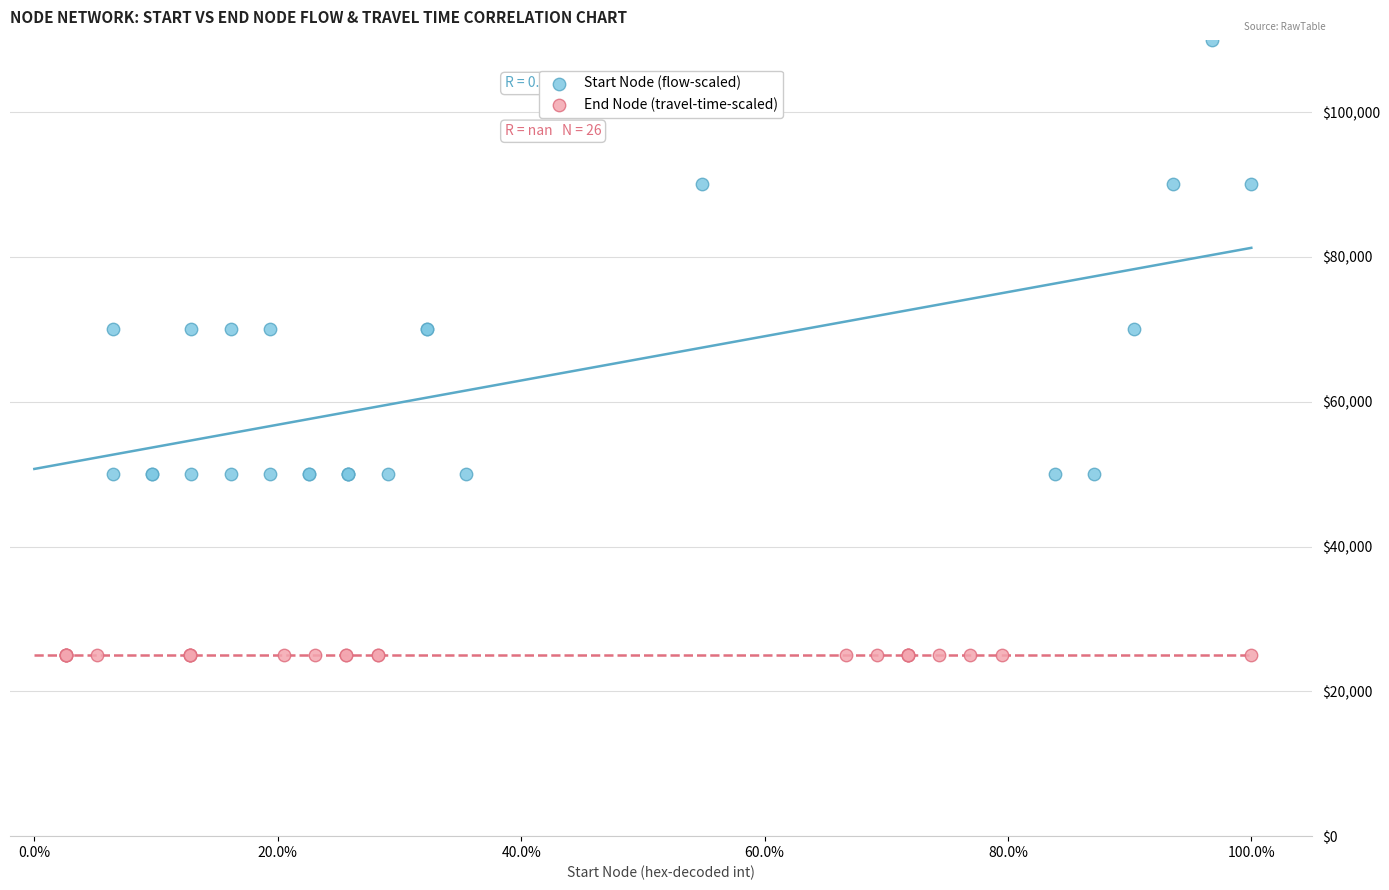

What are all the series names shown in the legend?

Start Node (flow-scaled), End Node (travel-time-scaled)